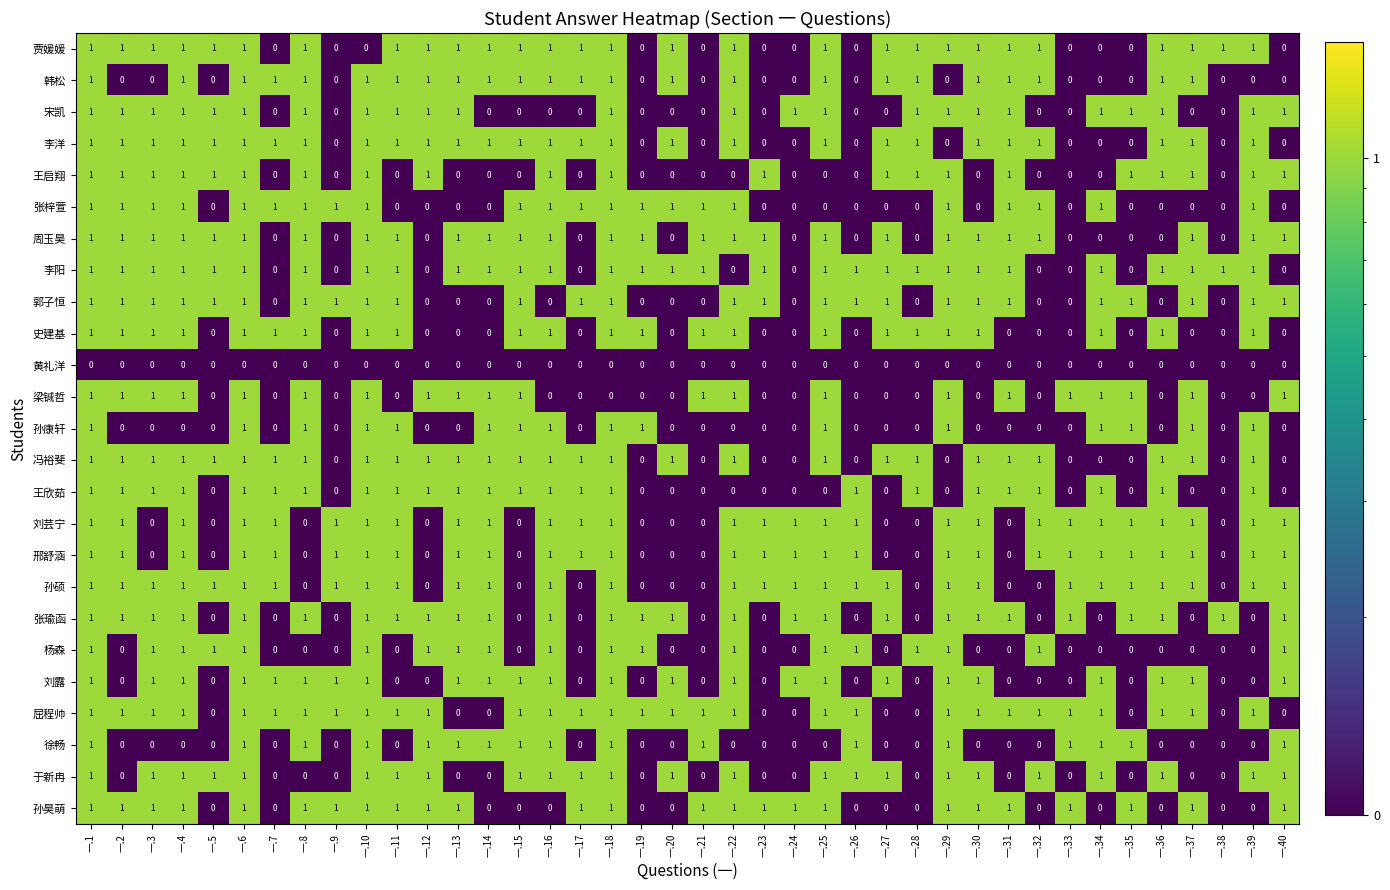

Count the 史建基 values in the range 0 to 1.

40